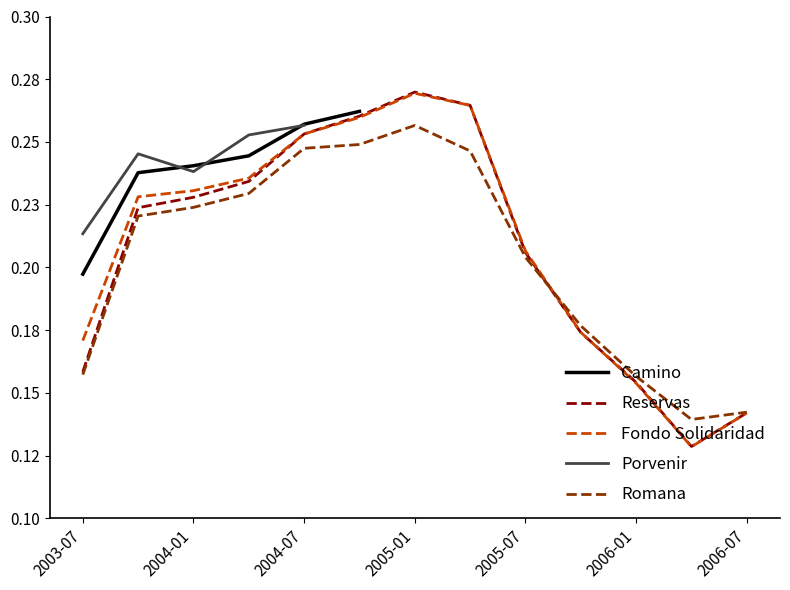

True or false: Romana has more than 0 interior local peaks.

True